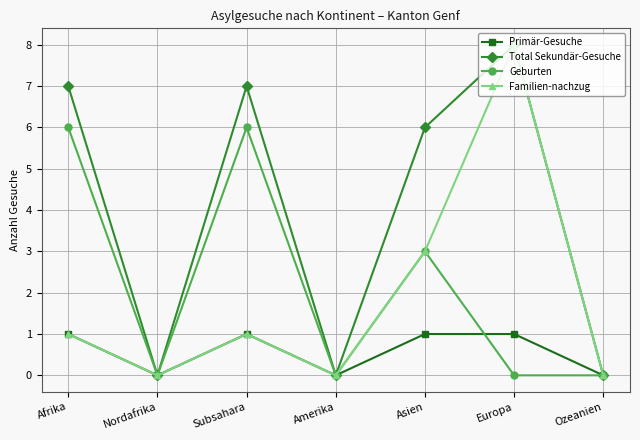

At how many categories does at least one series exceed 5?

4